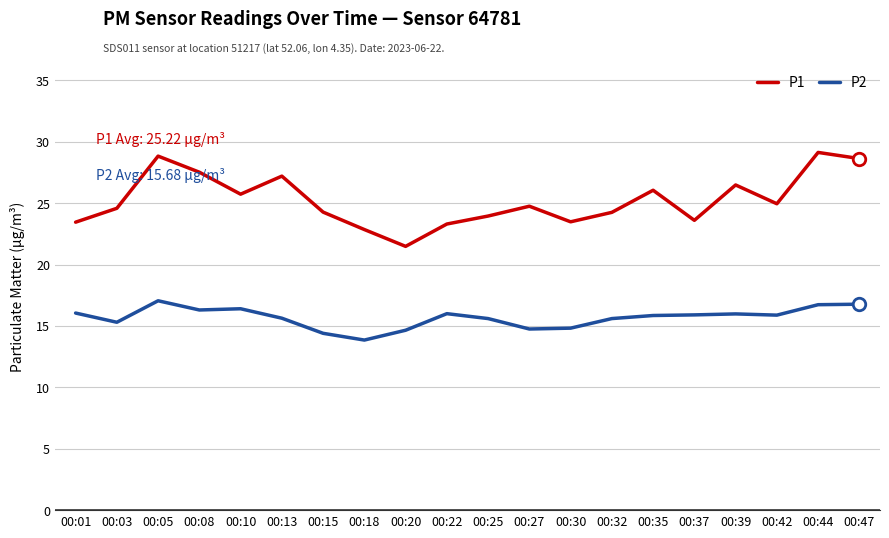

True or false: P2 and P1 cross at least once.

False